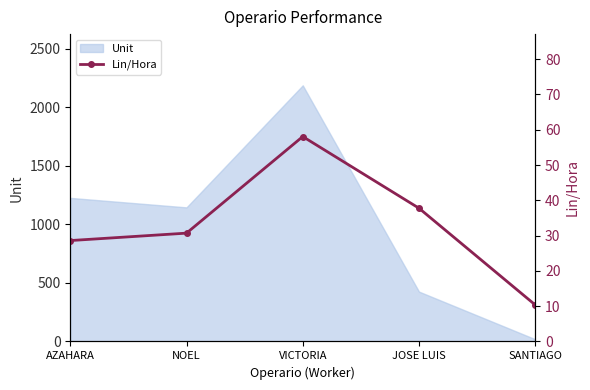

How many lines are shown in the chart?

1